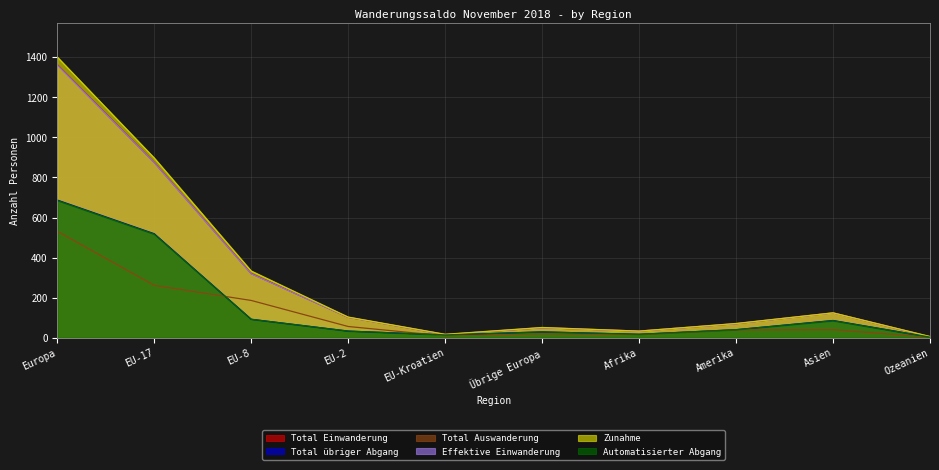

How many lines are shown in the chart?

6